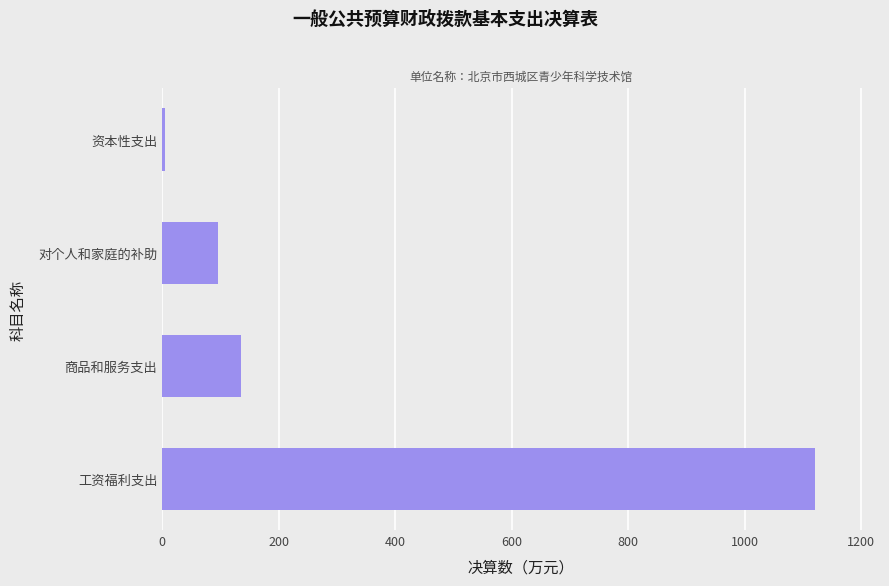

Which has a higher value, 资本性支出 or 对个人和家庭的补助?

对个人和家庭的补助